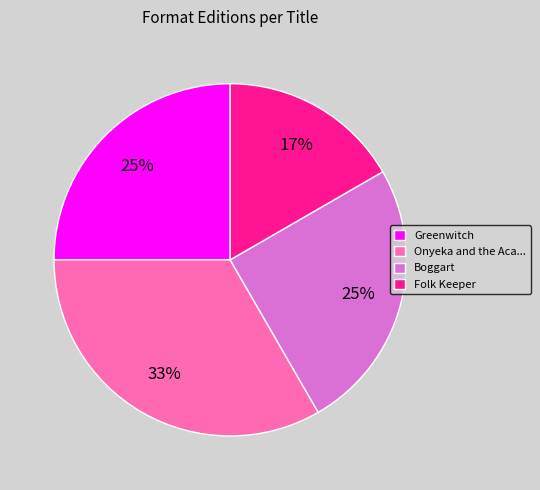

Which category has the smallest portion of the pie?

Folk Keeper